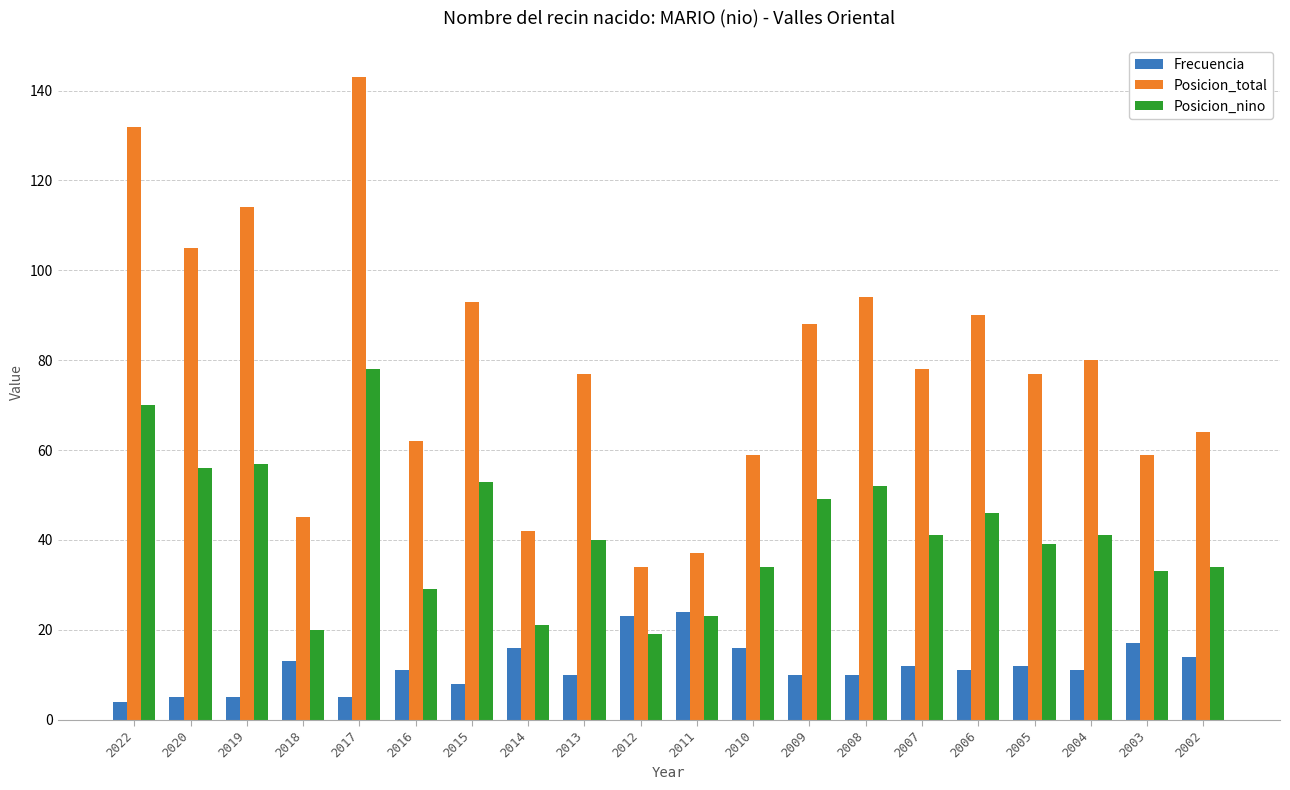

Does the chart contain any negative values?

No